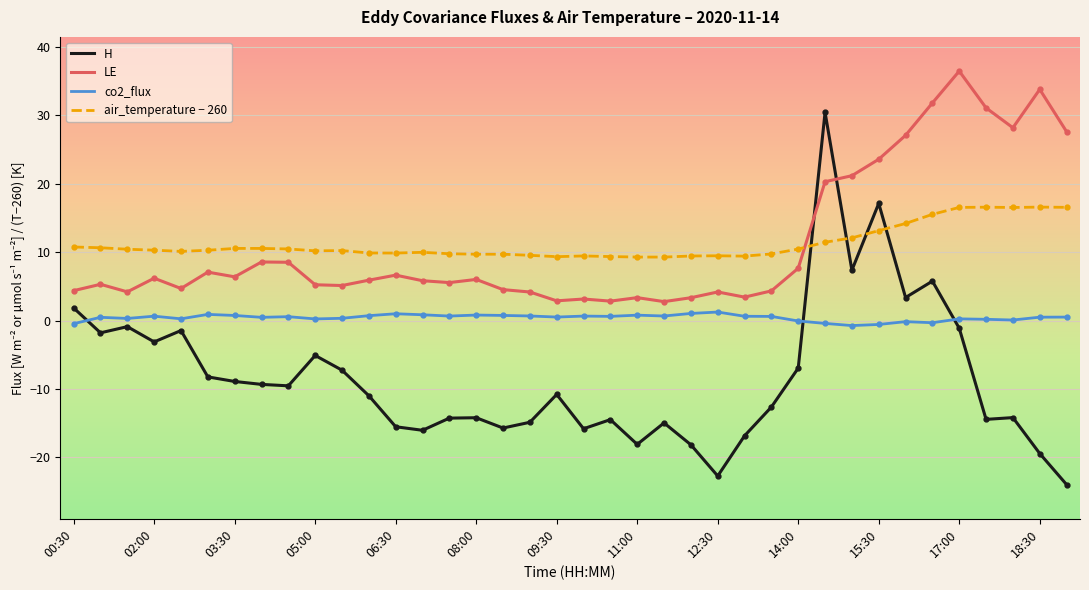

Which series has the largest range (max minus min)?

H